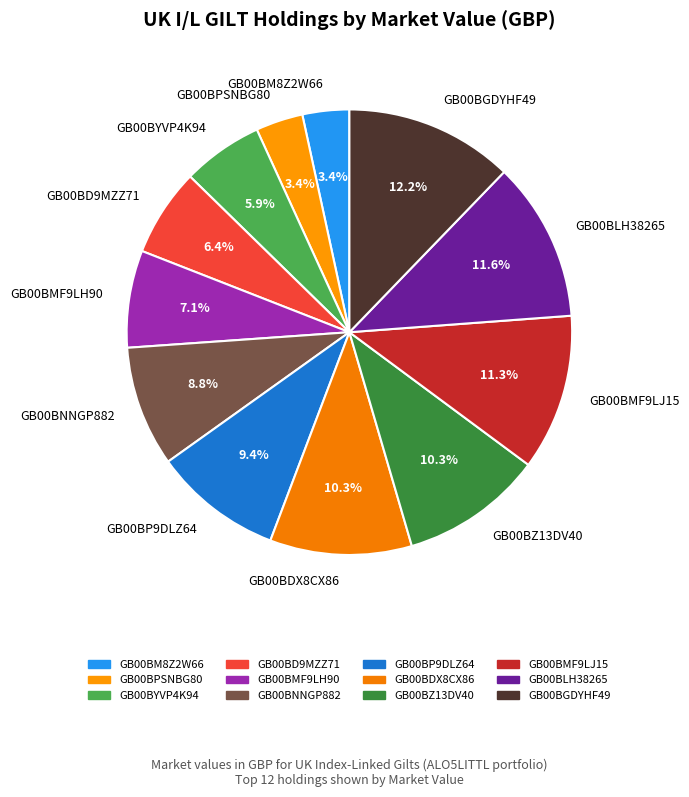

To the nearest percent, what is the difference between the GB00BDX8CX86 and GB00BGDYHF49 slice percentages?

2%